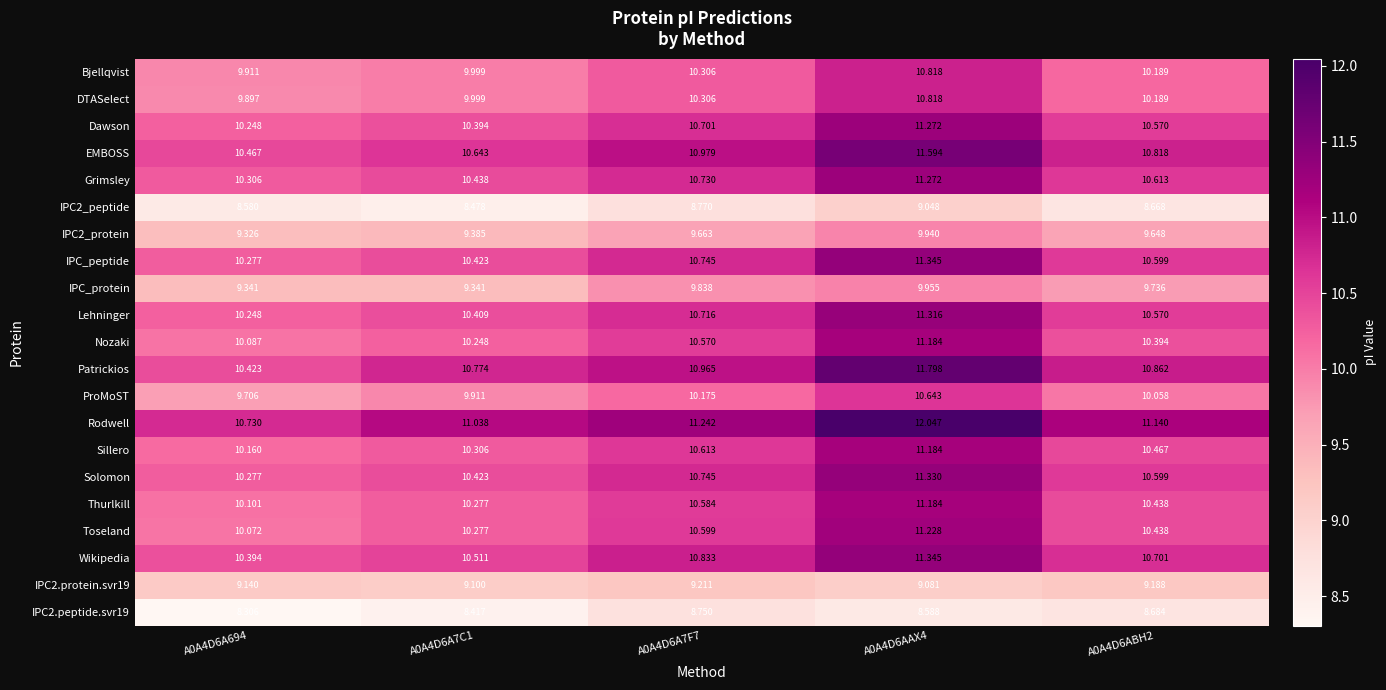

Between A0A4D6A7F7 and A0A4D6AAX4, which series saw the biggest shift?

Patrickios